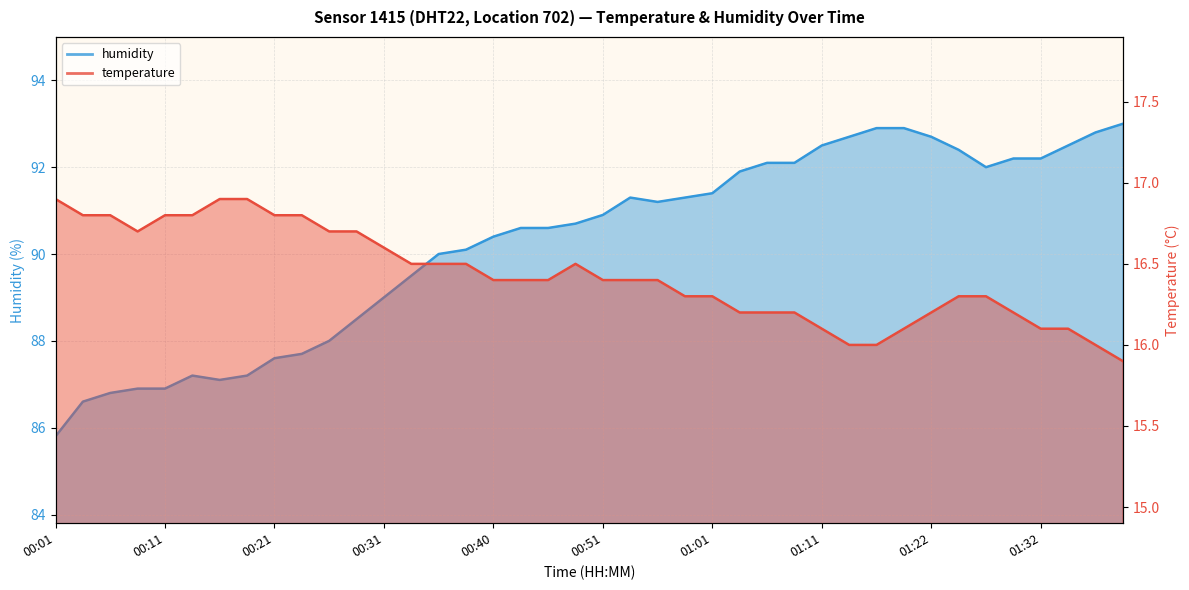

List the series in order of their peak value, lowest first.

temperature, humidity